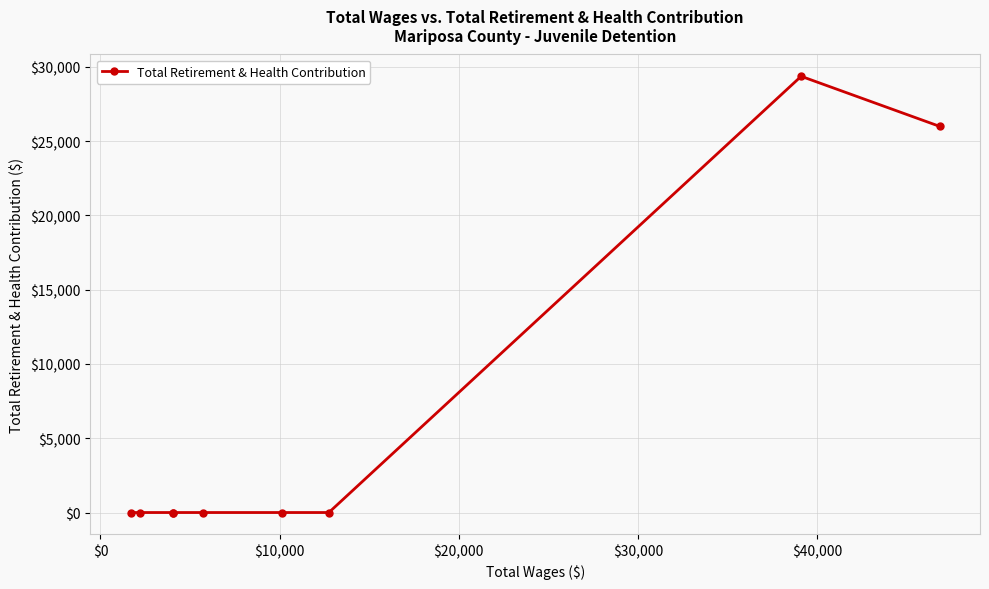

How many lines are shown in the chart?

1